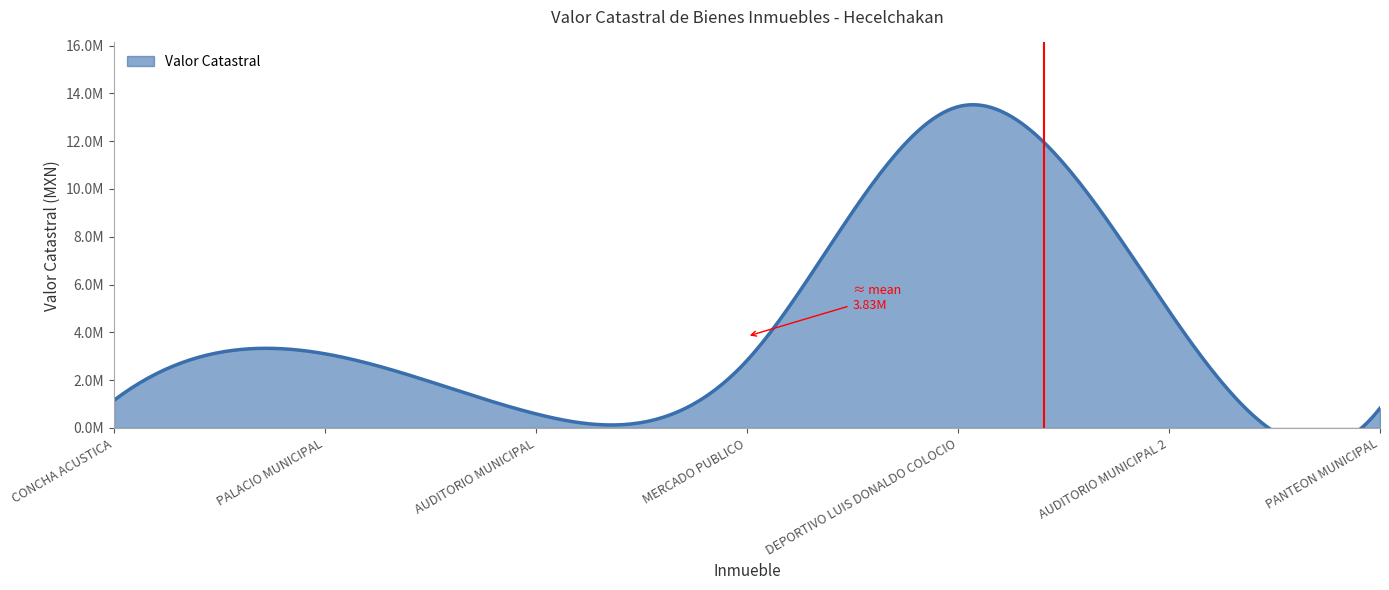

How many values exceed 2823809?

4